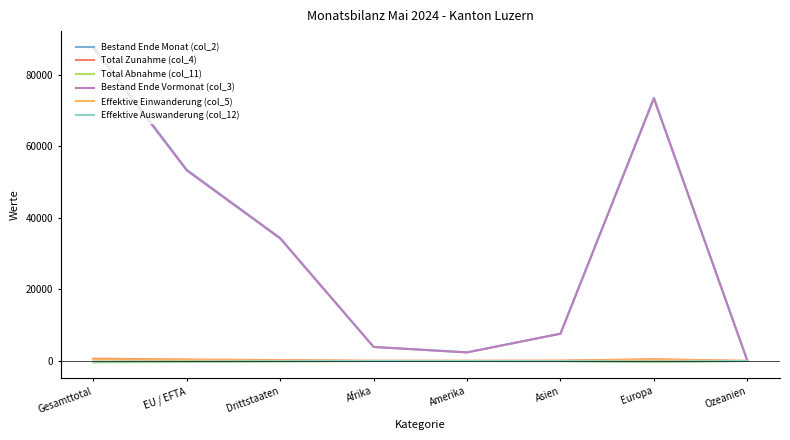

The value of Bestand Ende Vormonat (col_3) at Asien is 11471. True or false?

False